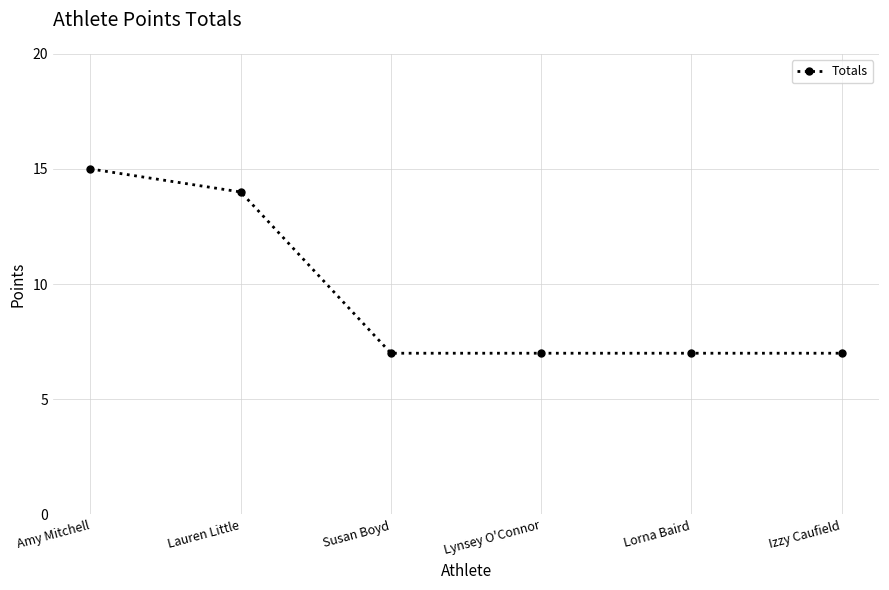

What position from the left is Lynsey O'Connor?

4